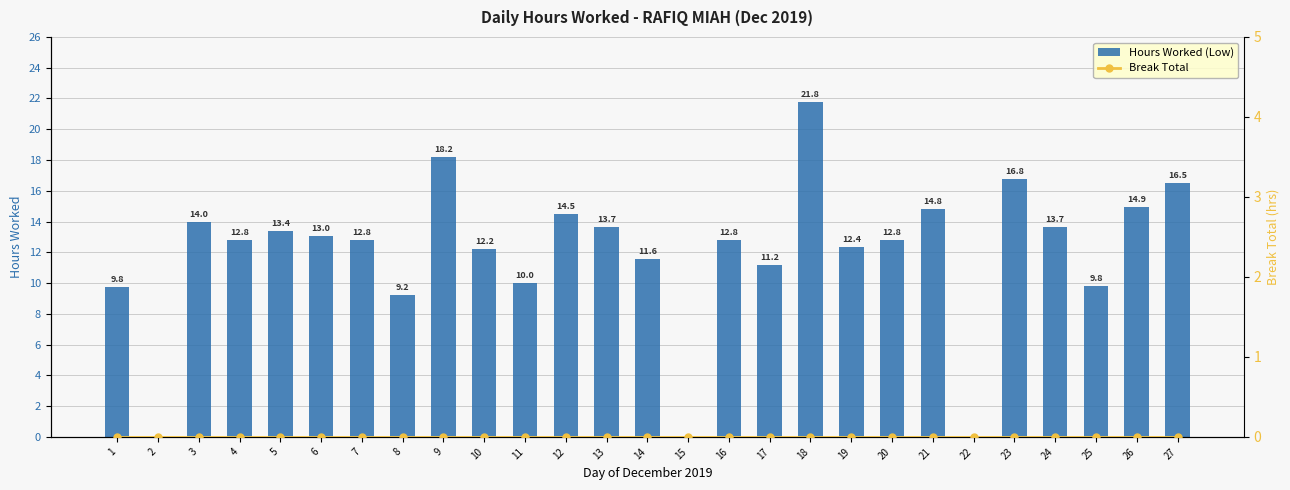

What is the difference between the second highest and second lowest values in the Hours Worked (Low) series?

18.2